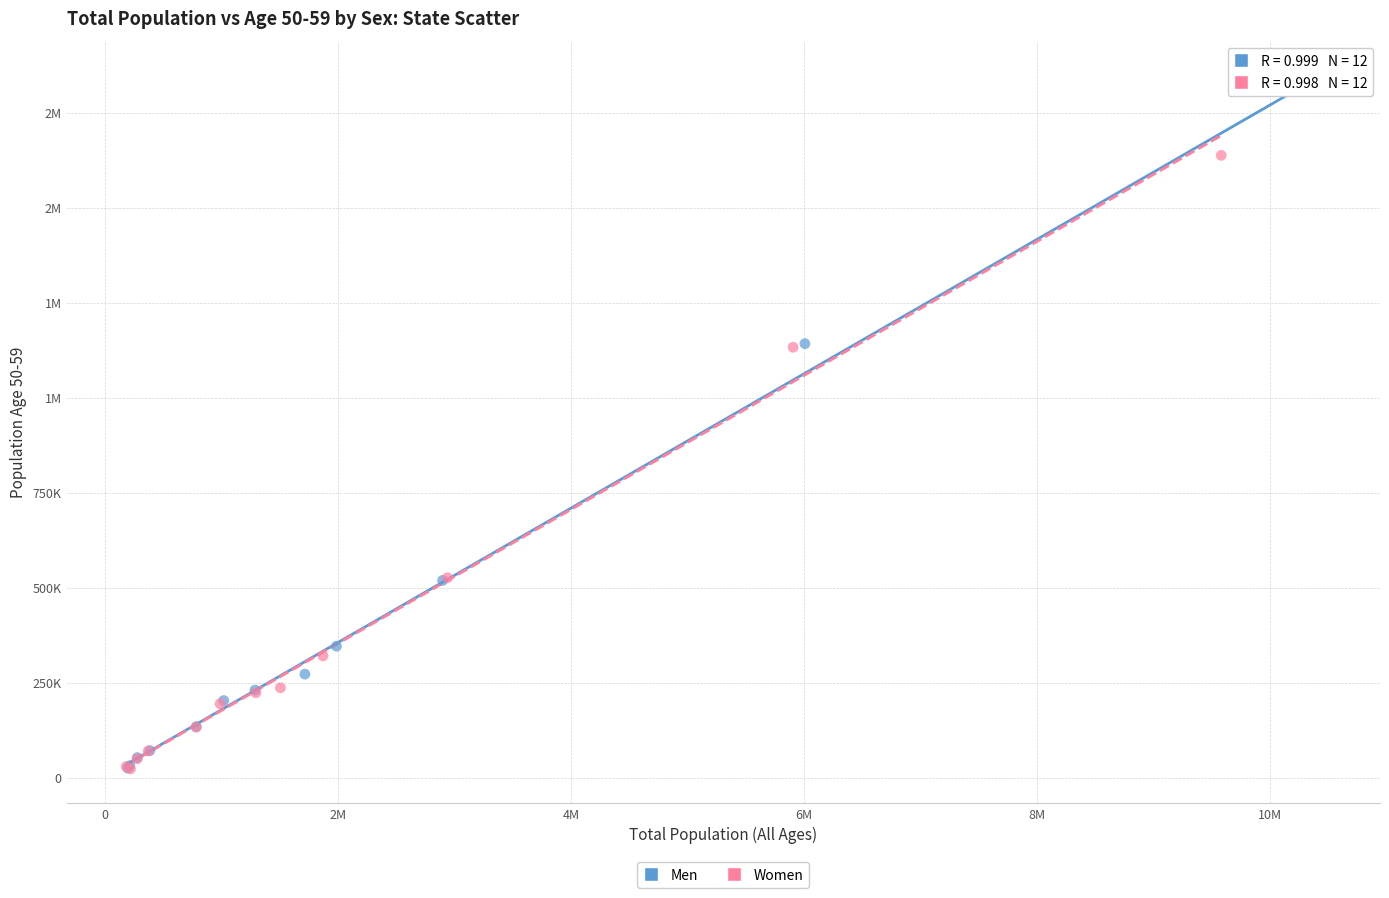

What are all the series names shown in the legend?

Men, Women